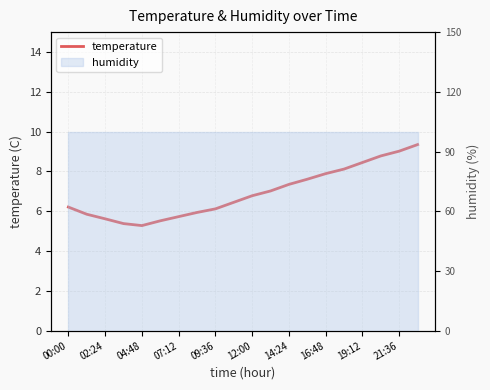

What position from the left is 04:48?

5